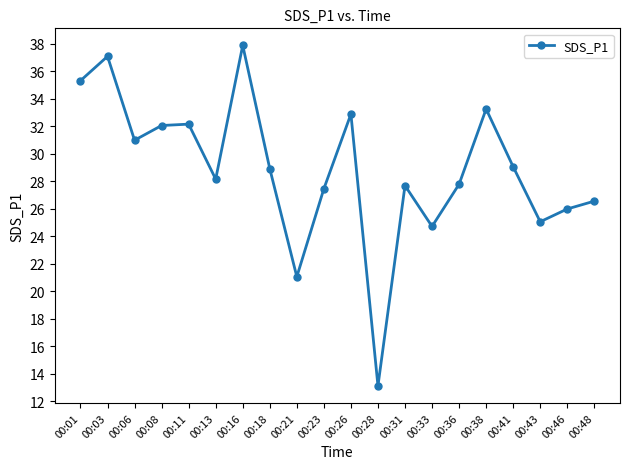

What is the difference between the maximum and minimum values?

24.8